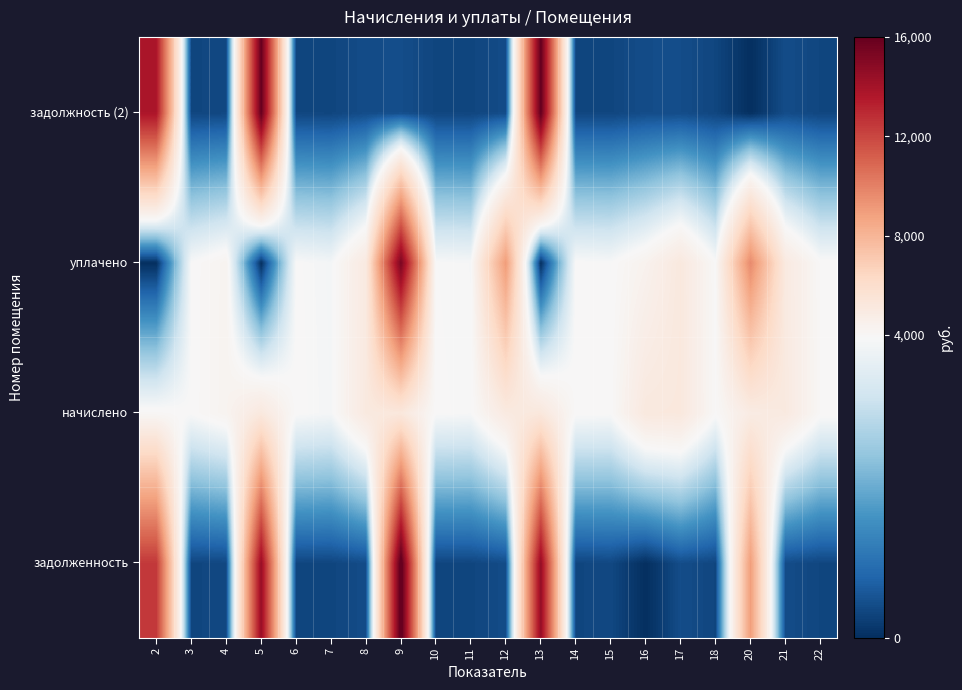

Reading left to right, extract all data points from this chart.

задолженность: 2=12460.7	3=327.6	4=356.4	5=14393.7	6=329.0	7=321.1	8=422.6	9=16529.6	10=327.6	11=324.7	12=418.3	13=14512.8	14=330.5	15=357.5	16=1.4	17=430.6	18=331.9	20=8960.6	21=421.2	22=333.4
начислено: 2=4043.5	3=3931.2	4=4276.8	5=5140.8	6=3948.5	7=3853.4	8=5071.7	9=5209.9	10=3931.2	11=3896.6	12=5019.8	13=5218.6	14=3965.8	15=3939.8	16=5132.2	17=5166.7	18=3983.0	20=4898.9	21=5054.4	22=4000.3
уплачено: 2=0.0	3=3917.6	4=4261.9	5=0.0	6=3934.8	7=3840.1	8=5054.1	9=15339.7	10=3917.6	11=3883.1	12=9011.3	13=0.0	14=3952.0	15=3914.2	16=4372.2	17=5148.8	18=3969.2	20=9648.4	21=5036.9	22=3986.4
задолжность (2): 2=13739.5	3=327.6	4=356.4	5=15989.5	6=329.0	7=321.1	8=422.6	9=434.2	10=327.6	11=324.7	12=418.3	13=16063.0	14=330.5	15=328.3	16=427.7	17=430.6	18=331.9	20=0.0	21=421.2	22=333.4